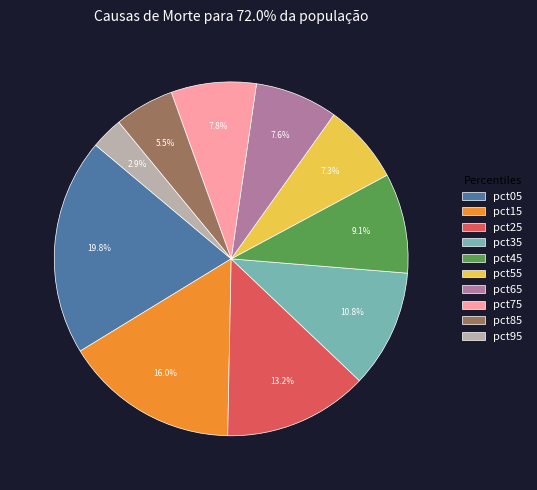

Count the number of slices in the pie.

10